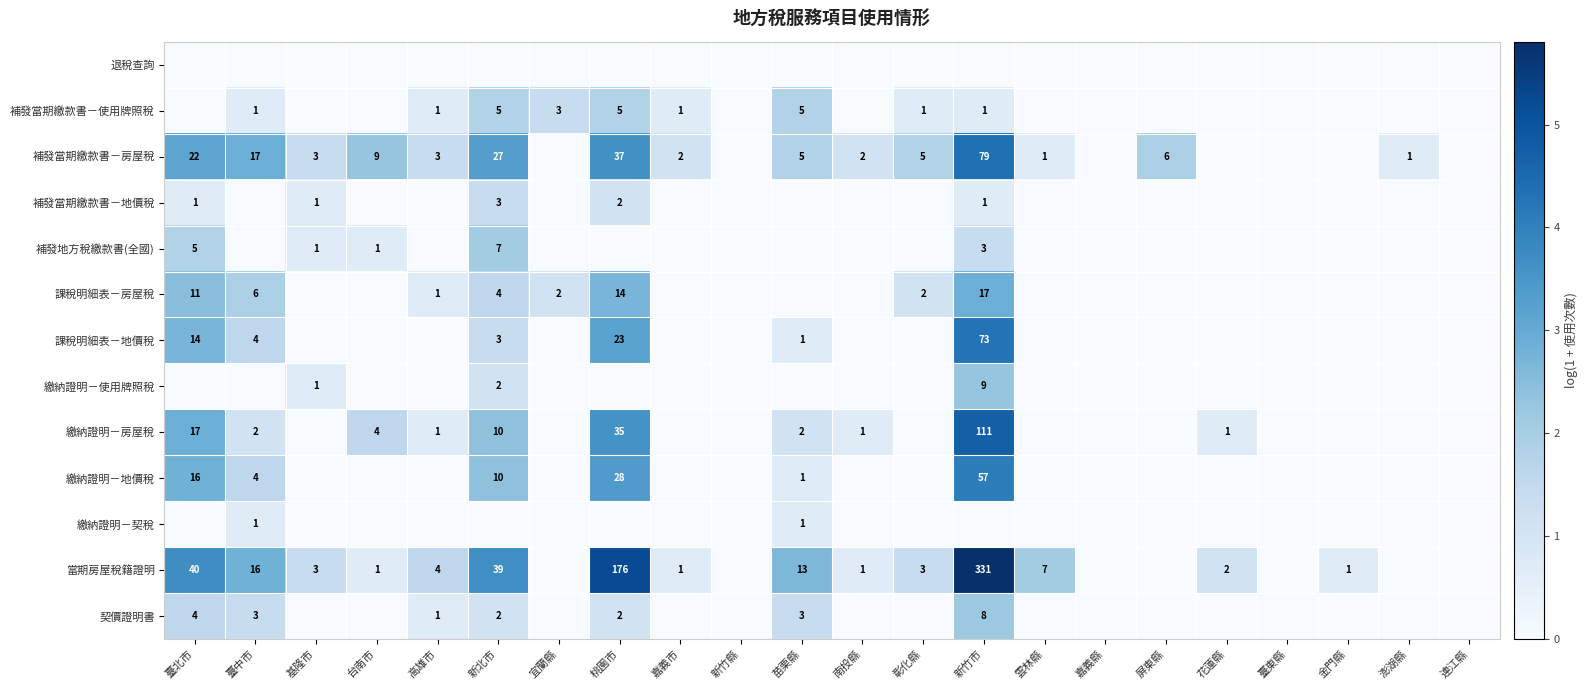

What is the sum of the 補發當期繳款書－使用牌照稅 values at 宜蘭縣 and 苗栗縣?

8